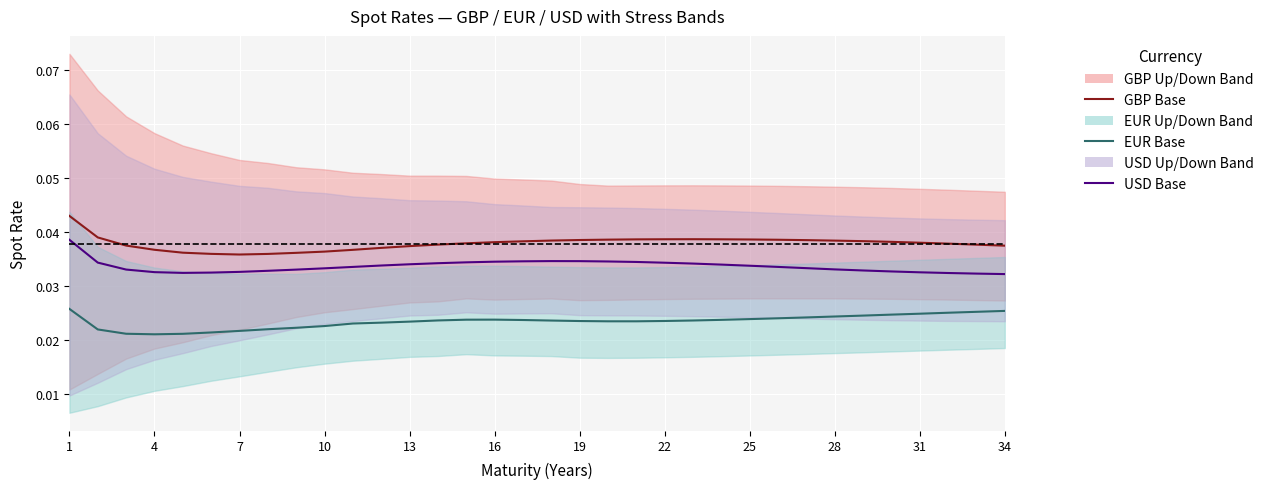

True or false: USD Base has a value of 0.0 at 25.

False